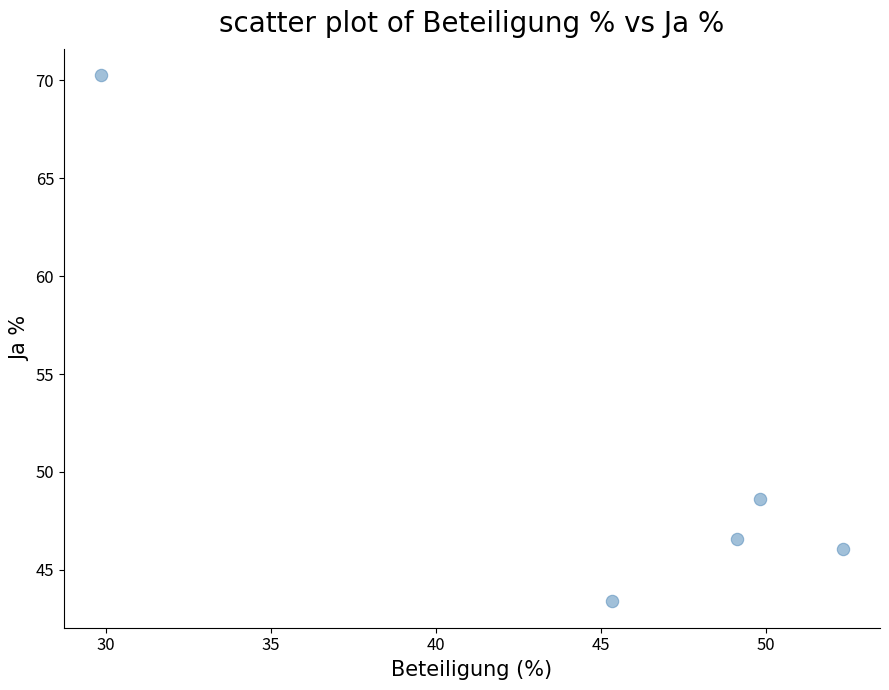

What is the range of Y values (max minus min)?

26.9